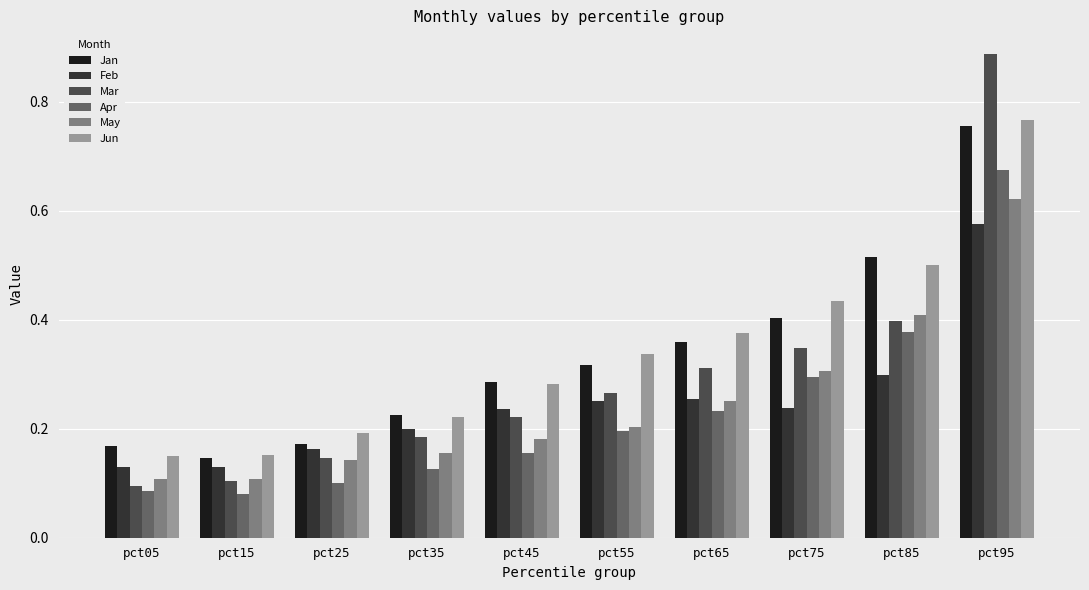

At how many categories does at least one series exceed 0?

10